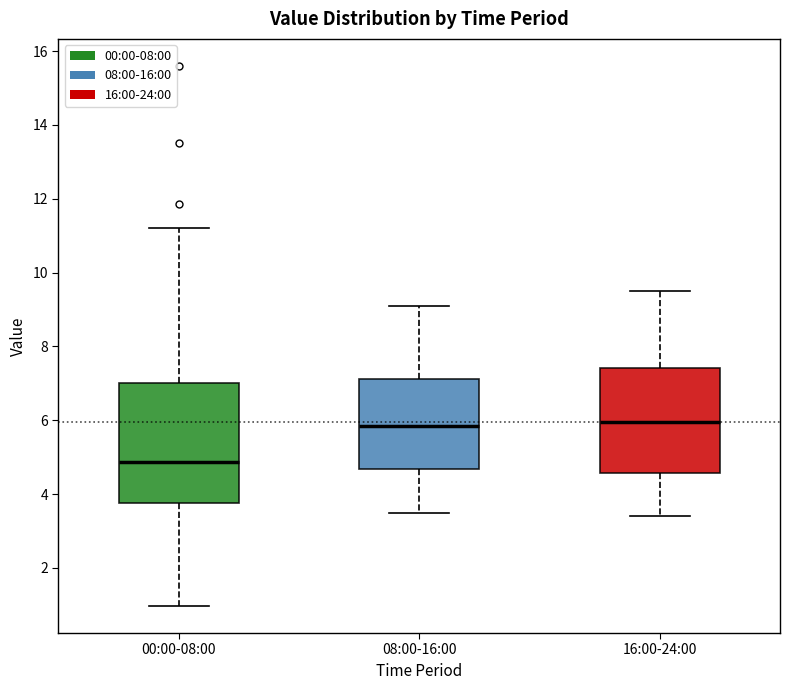

Where does the median line of the box for 00:00-08:00 sit on the y-axis? The values are not printed on the chart, so give them approximately, as read against the axis.

4.8